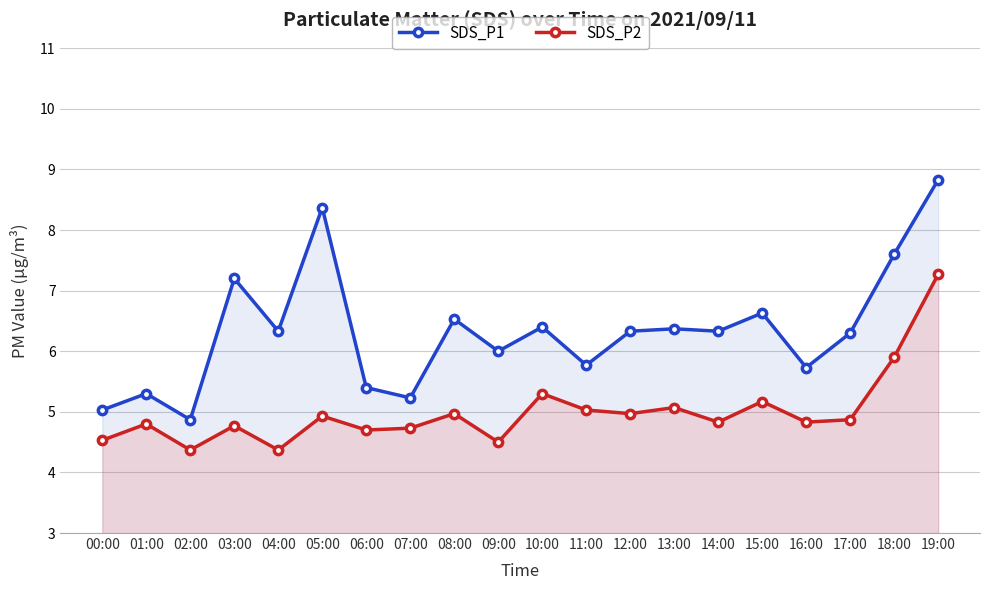

In SDS_P1, how many points are higher than both neighbors (excluding endpoints)?

7